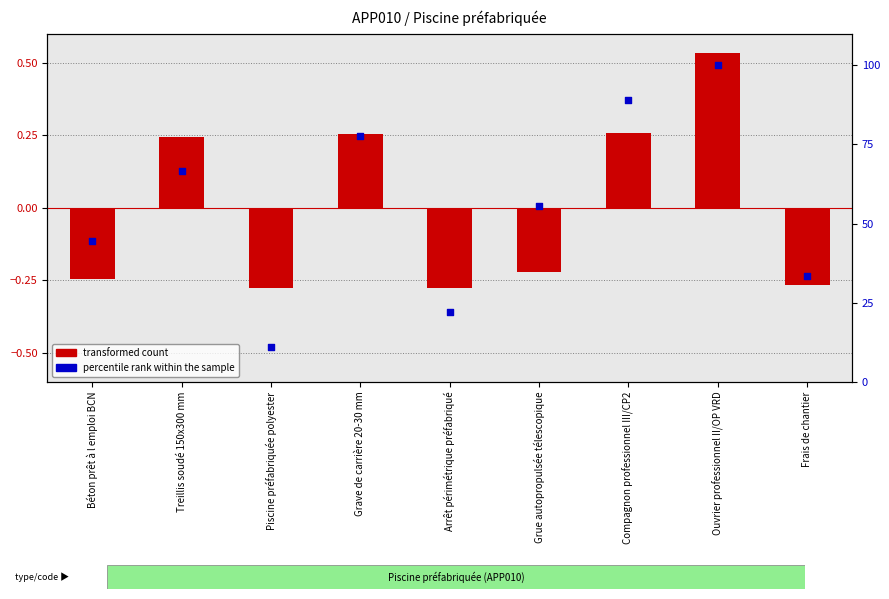

Is the value of percentile rank within the sample at Grave de carrière 20-30 mm greater than the value of transformed count at Frais de chantier?

Yes